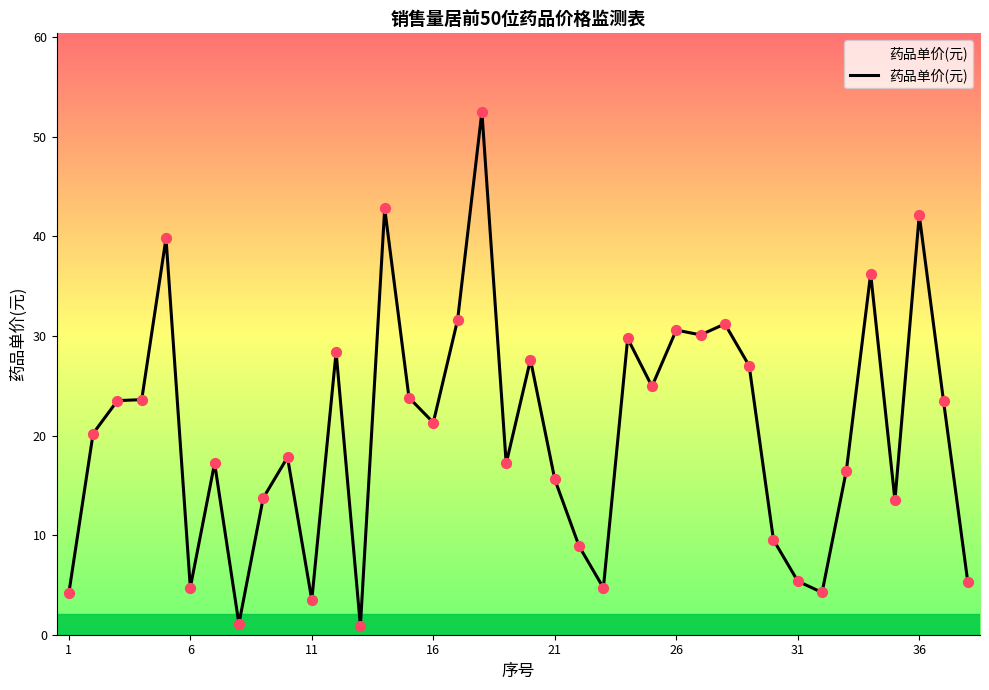

What is the maximum value shown in the chart?

52.5